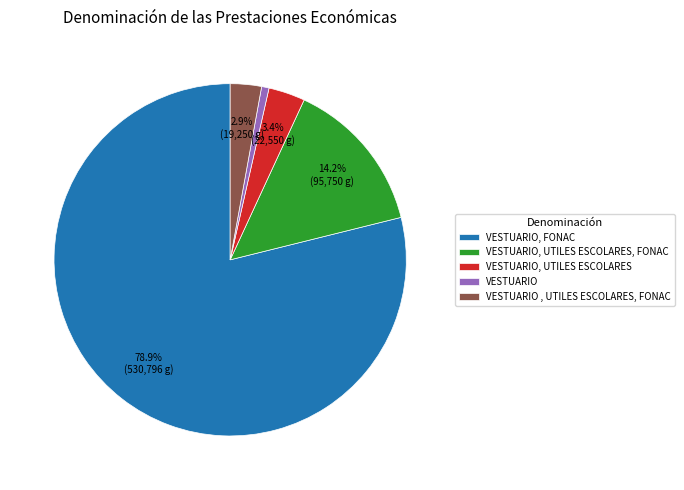

To the nearest percent, what is the combined percentage of VESTUARIO, FONAC and VESTUARIO , UTILES ESCOLARES, FONAC?

82%